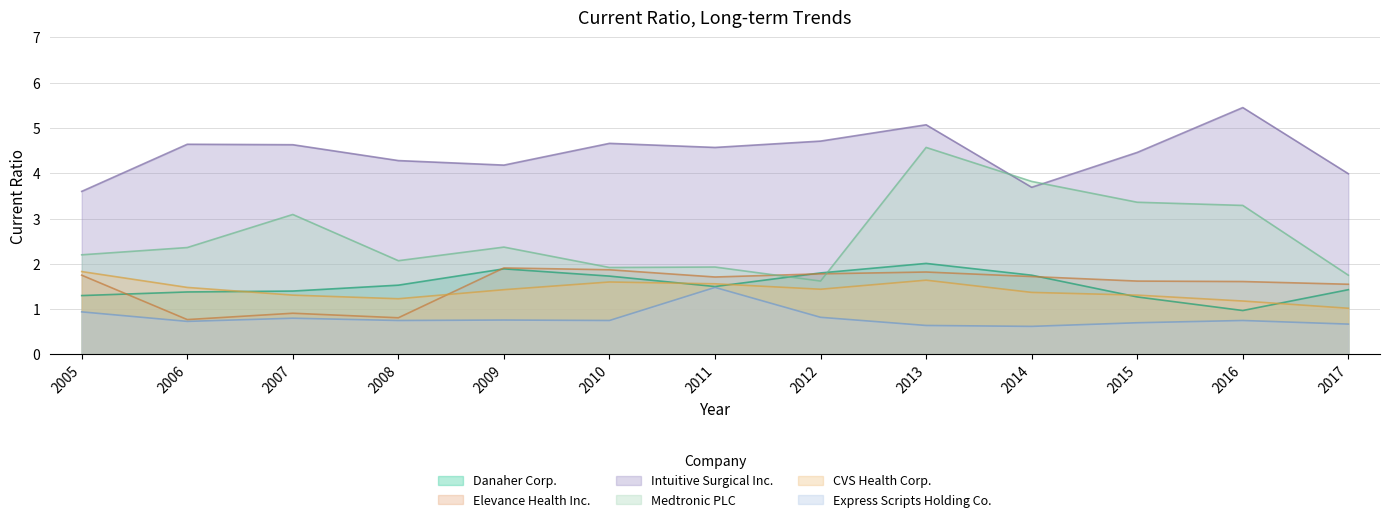

True or false: Danaher Corp. has more than 1 interior local peaks.

True